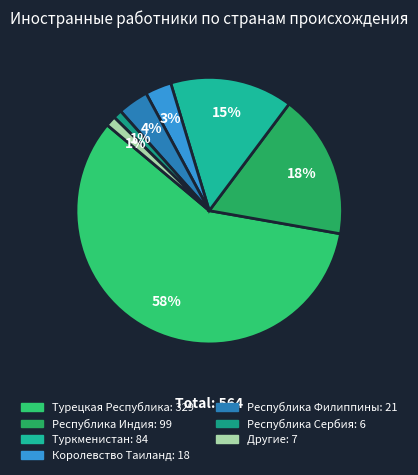

Is there any slice that represents more than half of the pie?

Yes